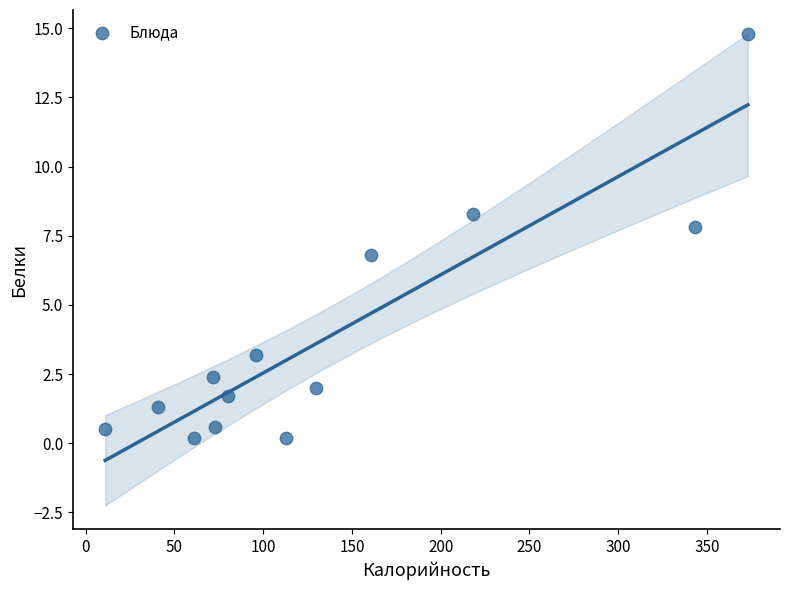

What Y value in the scatter plot is closest to 7?

6.8